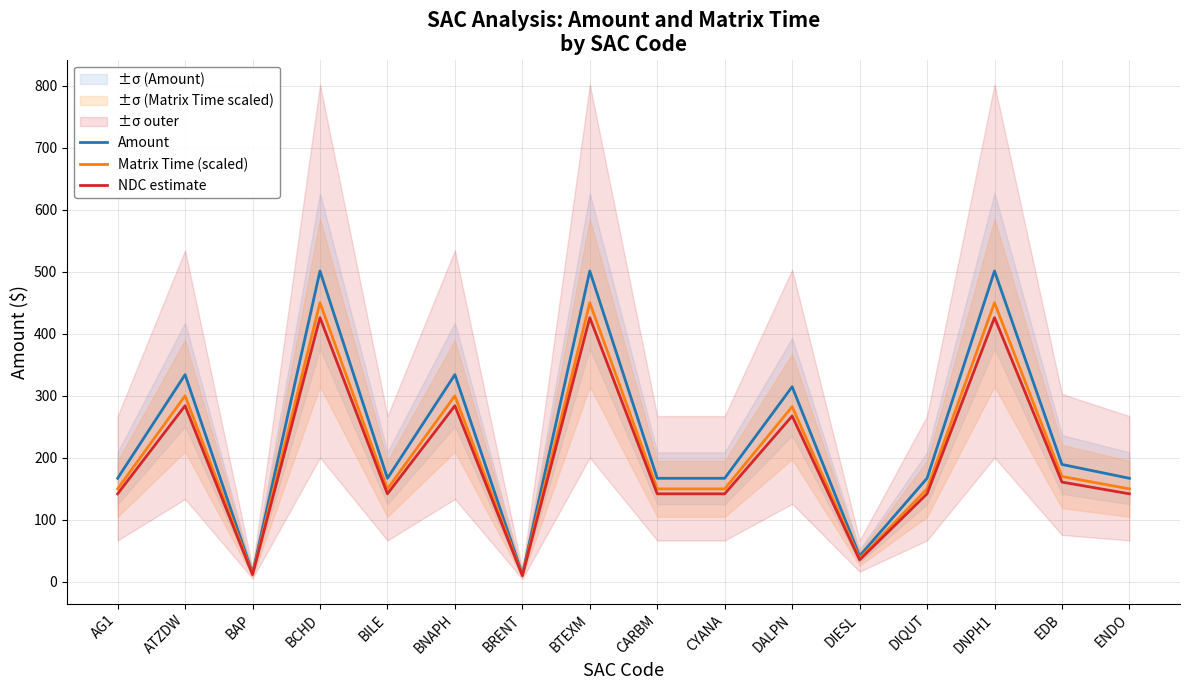

Reading left to right, transcribe all the data shown in this chart.

Amount: AG1=167.1	ATZDW=334.1	BAP=13.9	BCHD=501.2	BILE=167.1	BNAPH=334.1	BRENT=12.0	BTEXM=501.2	CARBM=167.1	CYANA=167.1	DALPN=314.6	DIESL=41.8	DIQUT=167.1	DNPH1=501.2	EDB=189.3	ENDO=167.1
Matrix Time (scaled): AG1=150.0	ATZDW=300.0	BAP=12.5	BCHD=450.0	BILE=150.0	BNAPH=300.0	BRENT=10.8	BTEXM=450.0	CARBM=150.0	CYANA=150.0	DALPN=282.5	DIESL=37.5	DIQUT=150.0	DNPH1=450.0	EDB=170.0	ENDO=150.0
NDC estimate: AG1=142.0	ATZDW=284.0	BAP=11.8	BCHD=426.0	BILE=142.0	BNAPH=284.0	BRENT=10.2	BTEXM=426.0	CARBM=142.0	CYANA=142.0	DALPN=267.4	DIESL=35.5	DIQUT=142.0	DNPH1=426.0	EDB=160.9	ENDO=142.0